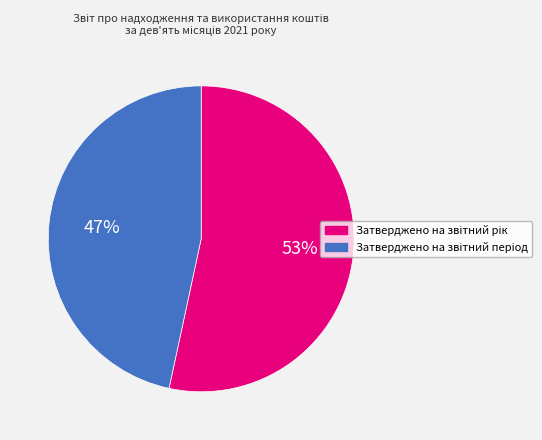

Which category has the biggest portion of the pie?

Затверджено на звітний рік